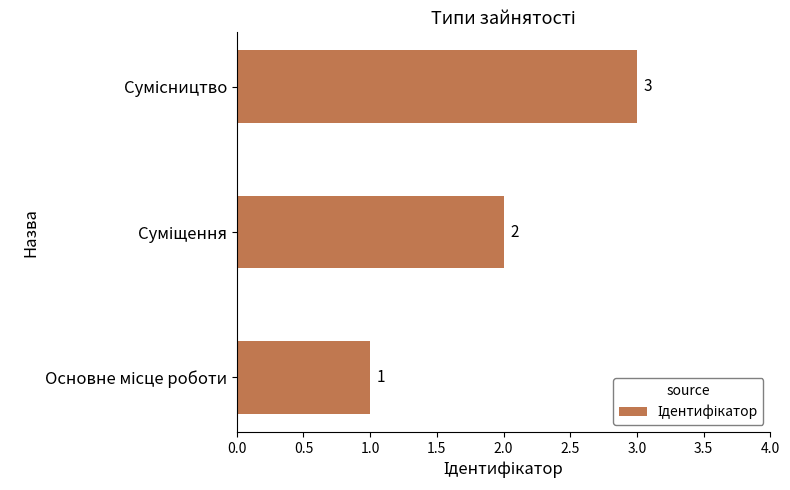

What is the sum of all values?

6